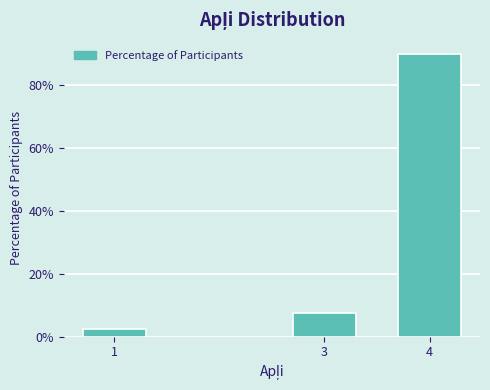

Reading right to left, what are all the values shown in this chart?

90.0	7.5	2.5